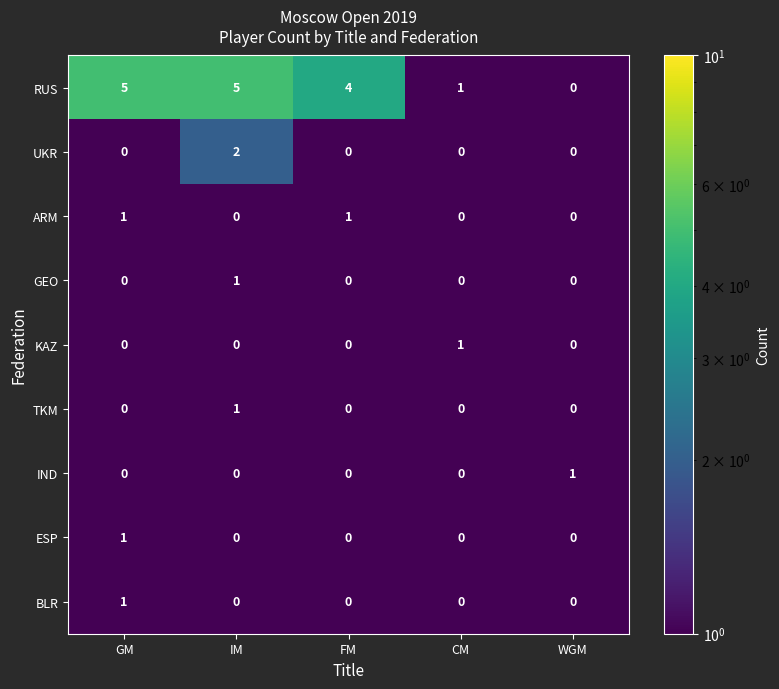

What is the total value across all series at GM?

8